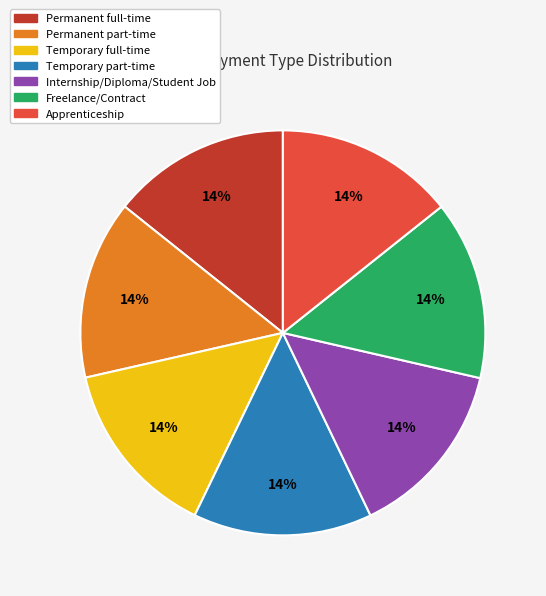

Is it true that Internship/Diploma/Student Job is 14% of the pie?

True